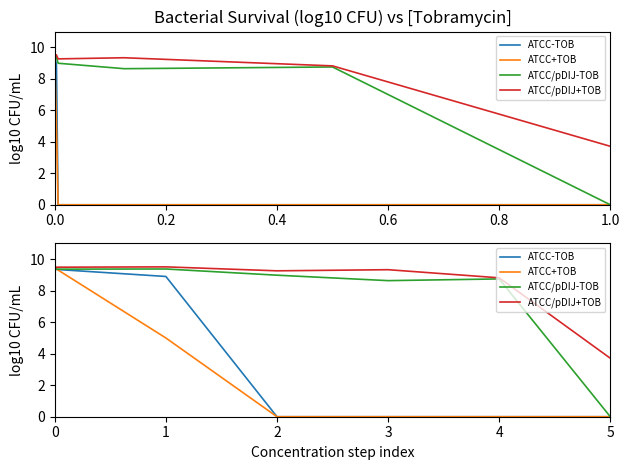

How many data points in ATCC/pDIJ+TOB are above 9?

4